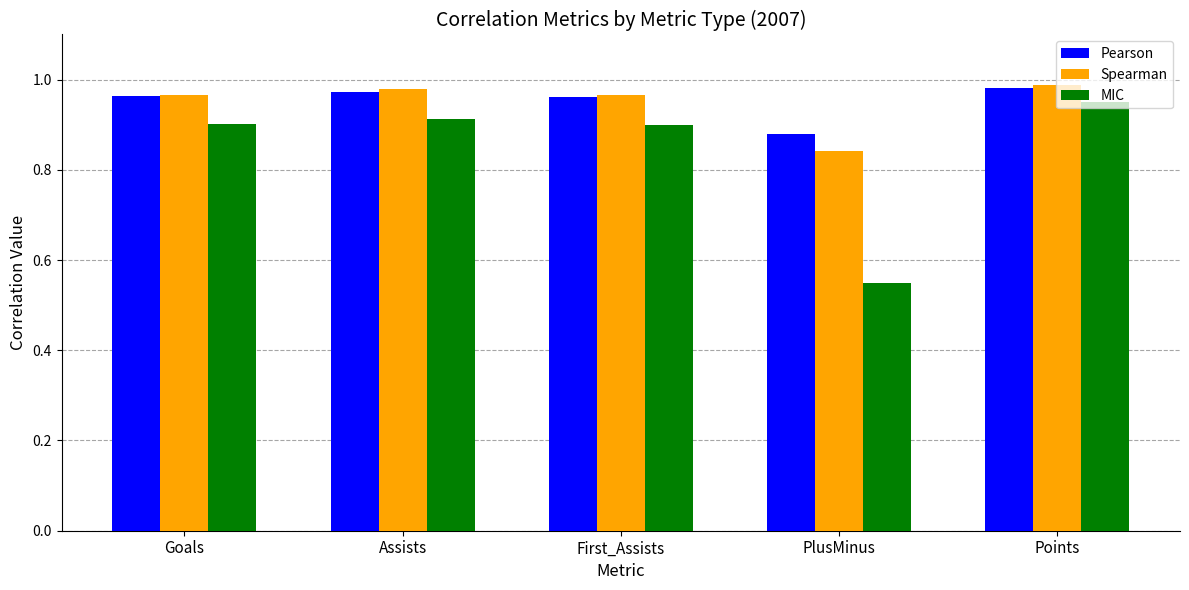

Count the MIC values in the range 0 to 1.

5